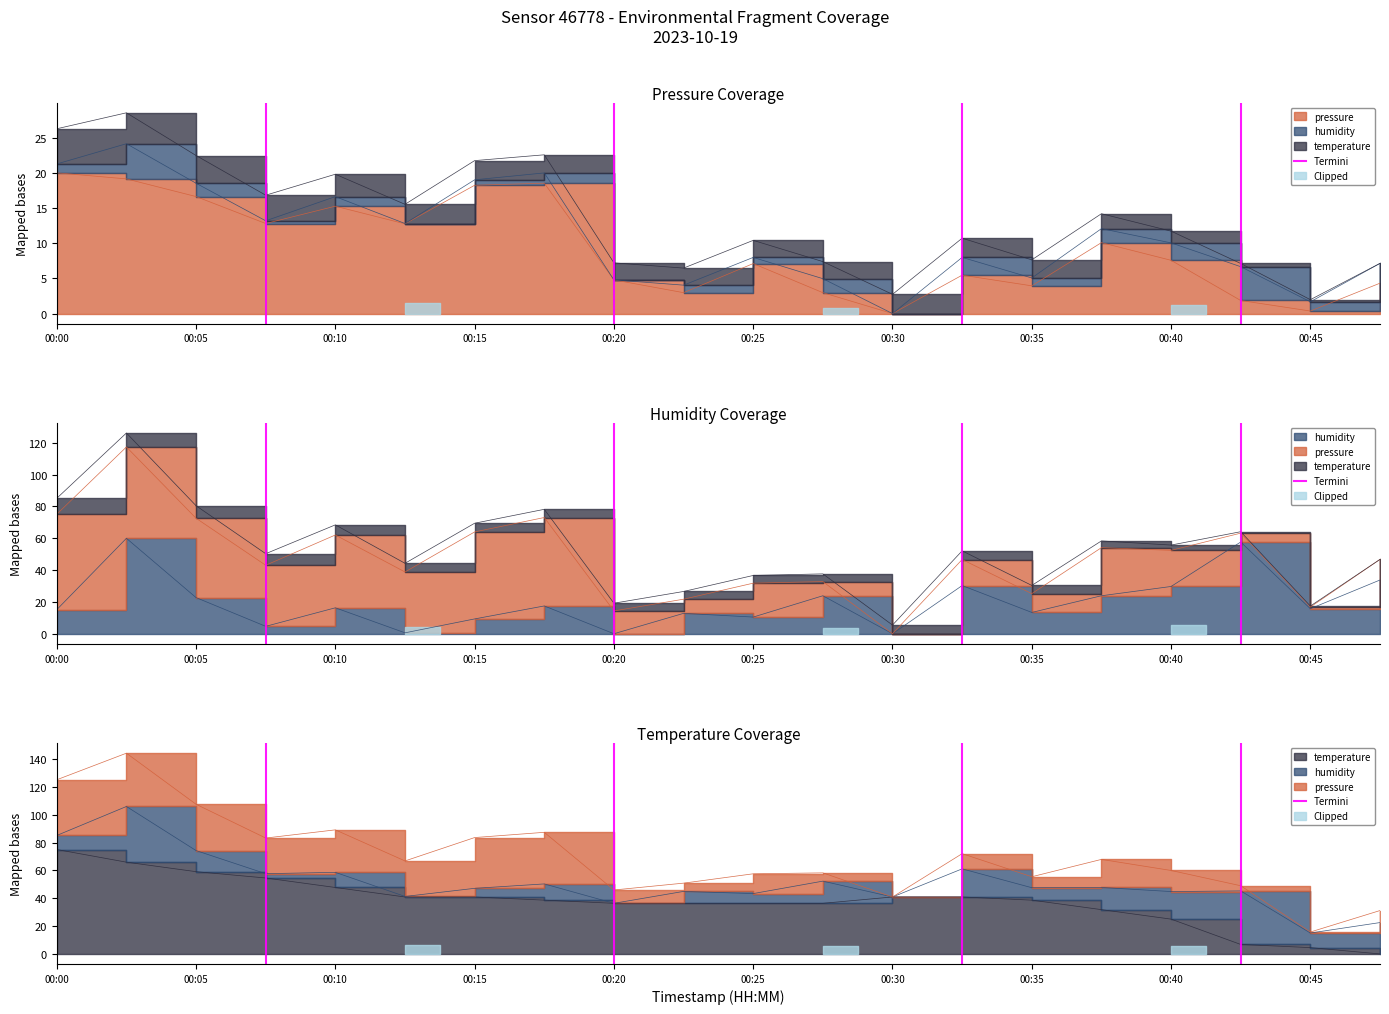

How many values are below 1?

1